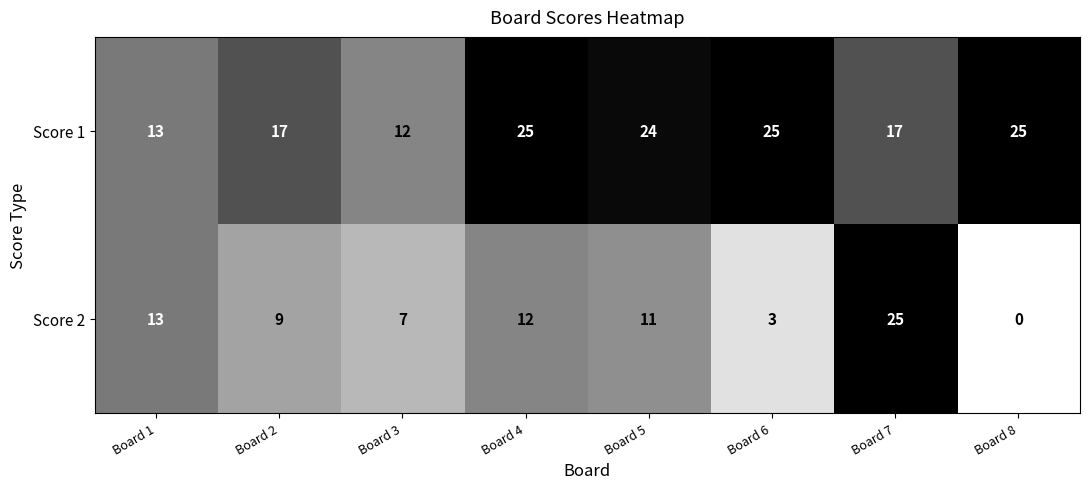

What is the sum of all Score 2 values?

80